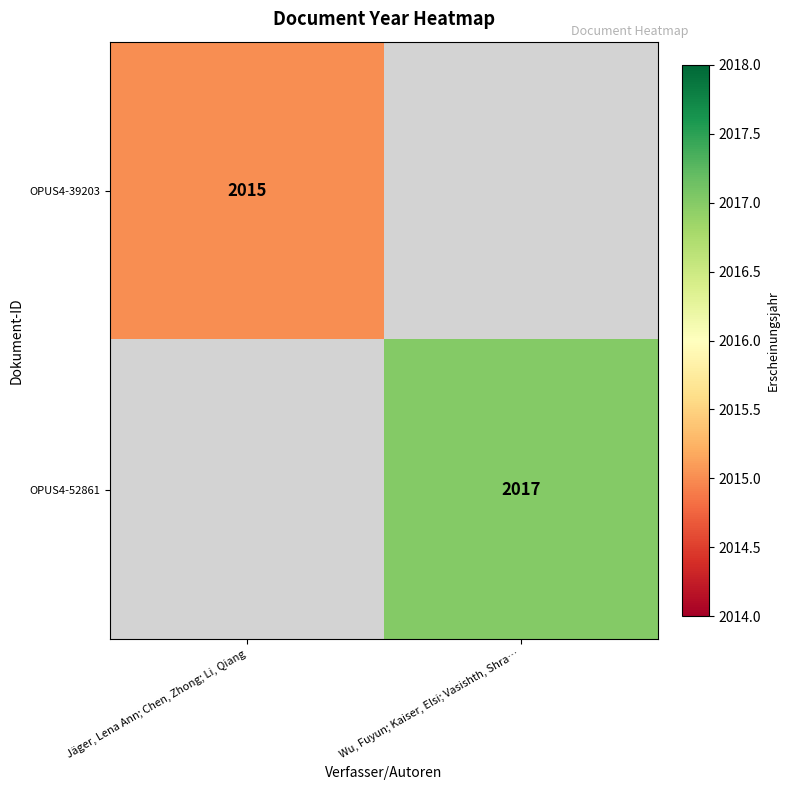

How many series are shown in this chart?

2